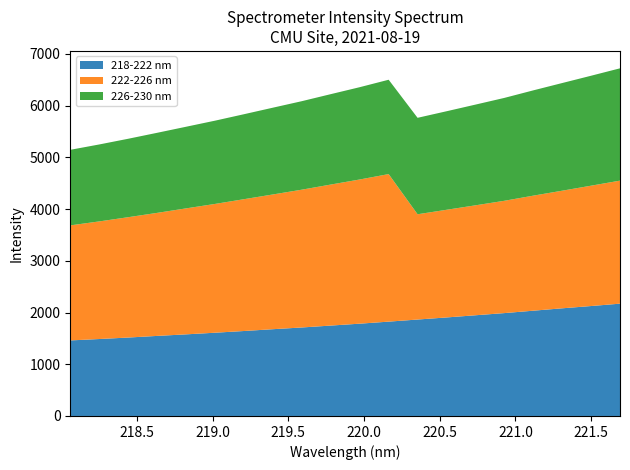

Reading right to left, list all the values displayed in this chart.

218-222 nm: 2171.6	2125.8	2081.7	2035.6	1989.2	1947.2	1905.0	1864.7	1824.1	1784.6	1748.0	1711.1	1677.8	1642.8	1609.8	1578.2	1548.1	1516.5	1487.9	1460.8
222-226 nm: 2378.8	2326.9	2273.9	2224.4	2171.6	2125.8	2081.7	2035.6	2852.8	2787.8	2726.5	2664.4	2605.3	2548.7	2490.2	2435.8	2378.8	2326.9	2273.9	2224.4
226-230 nm: 2171.6	2125.8	2081.7	2035.6	1989.2	1947.2	1905.0	1864.7	1824.1	1784.6	1748.0	1711.1	1677.8	1642.8	1609.8	1578.2	1548.1	1516.5	1487.9	1460.8